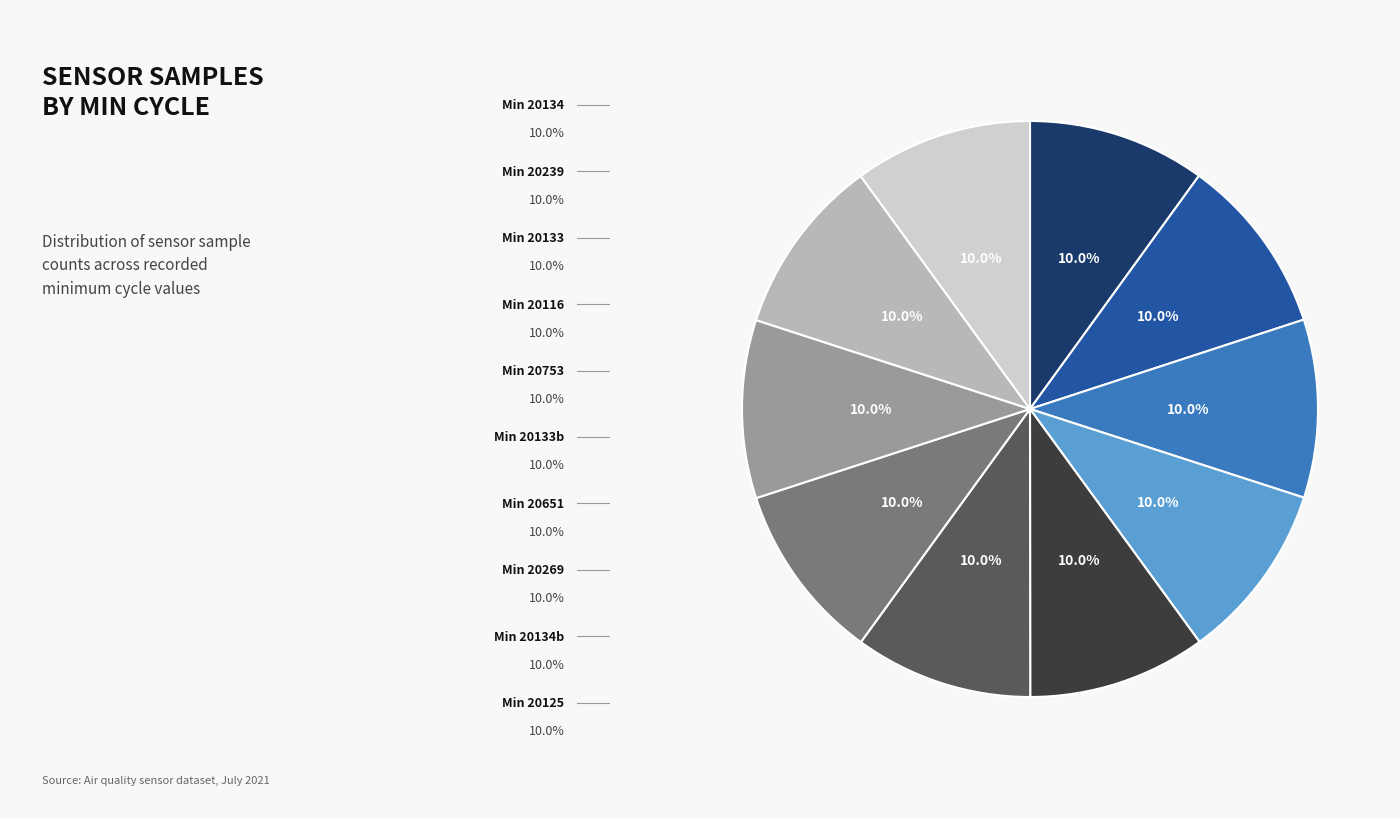

Is there any slice that represents more than half of the pie?

No